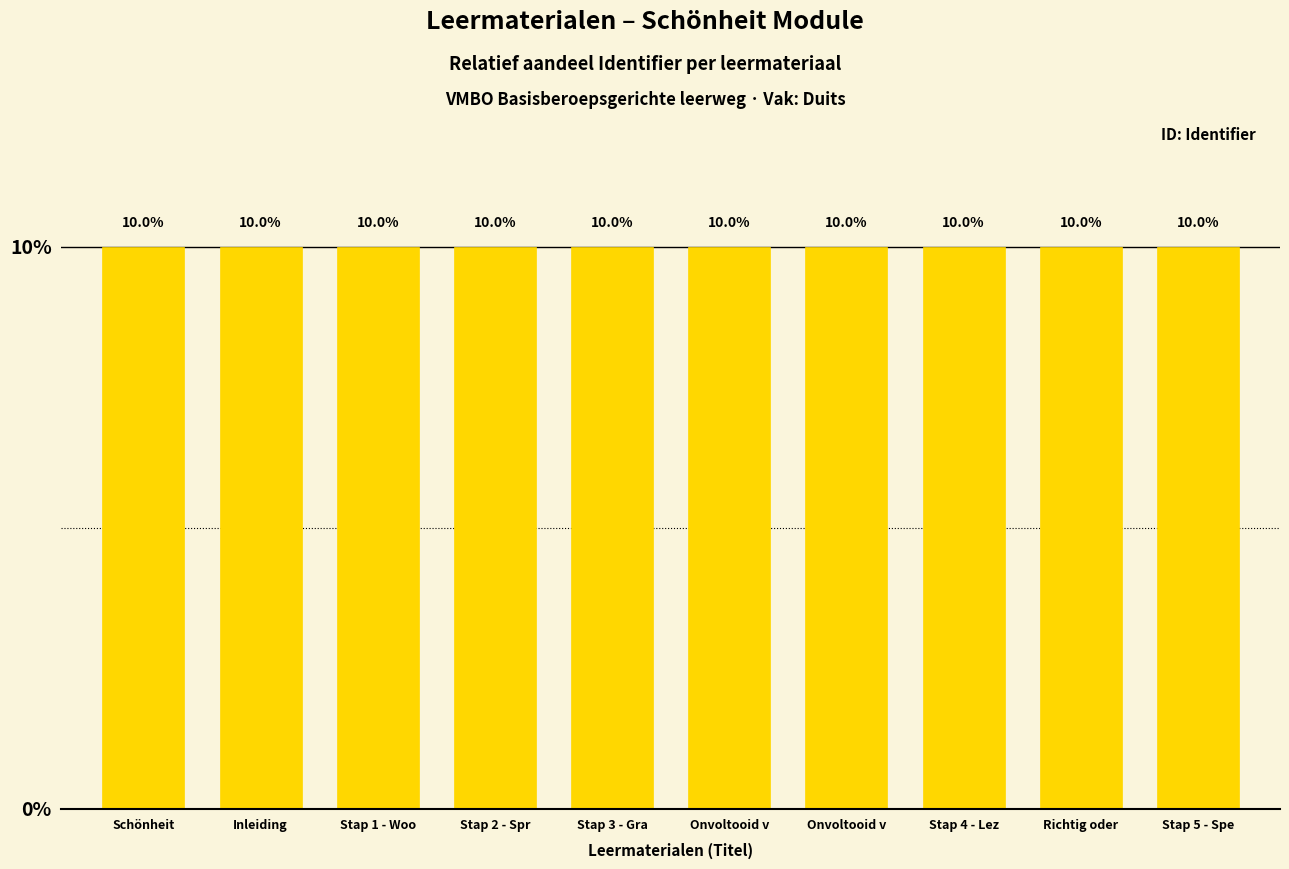

How many bars are there in total?

10